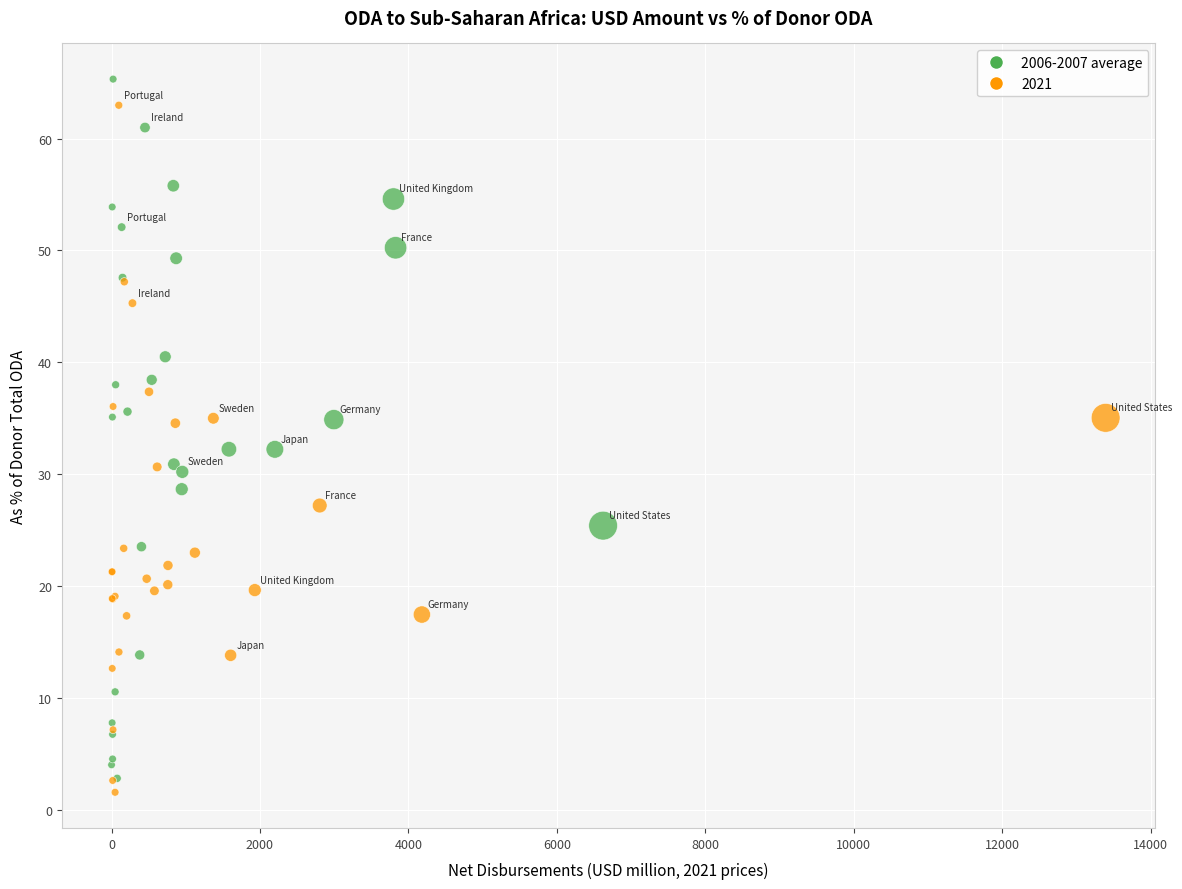

What are all the series names shown in the legend?

2006-2007 average, 2021